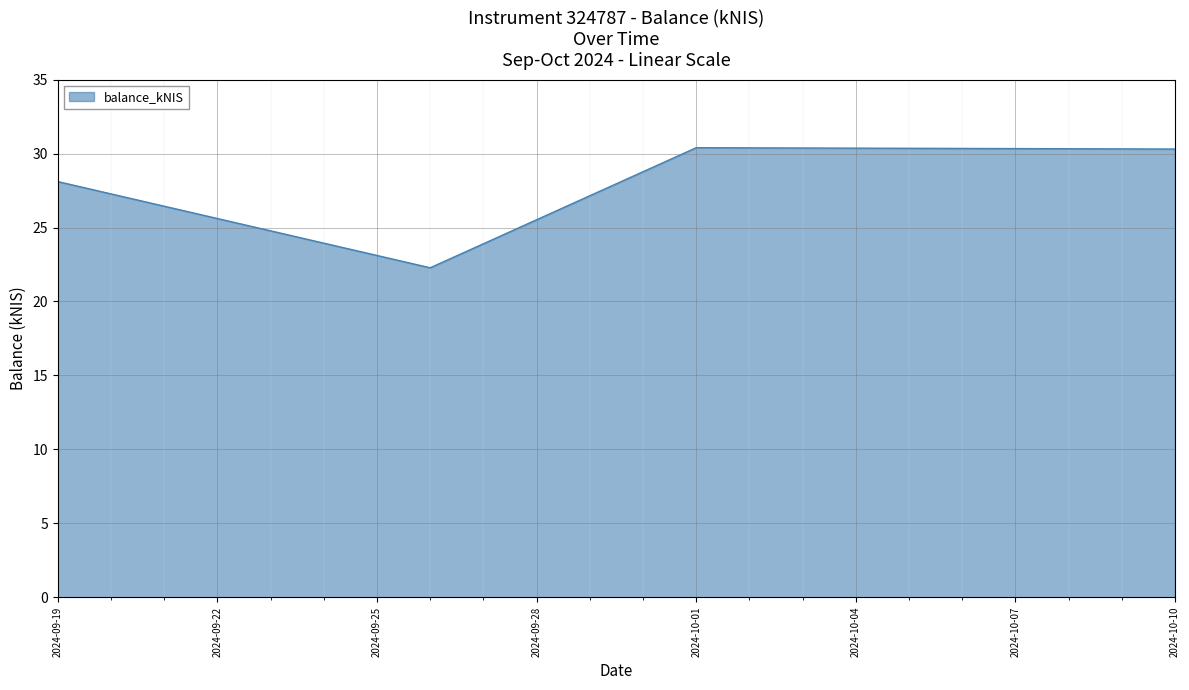

What is the minimum value shown in the chart?

22.3